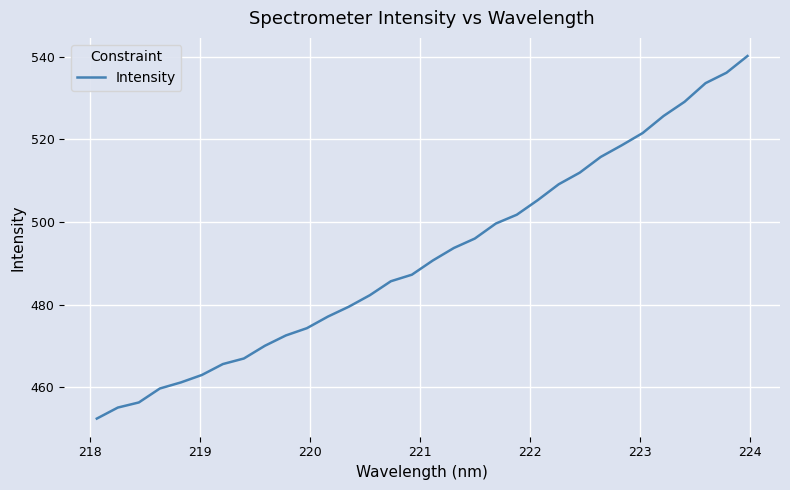

What is the minimum value shown in the chart?

452.4